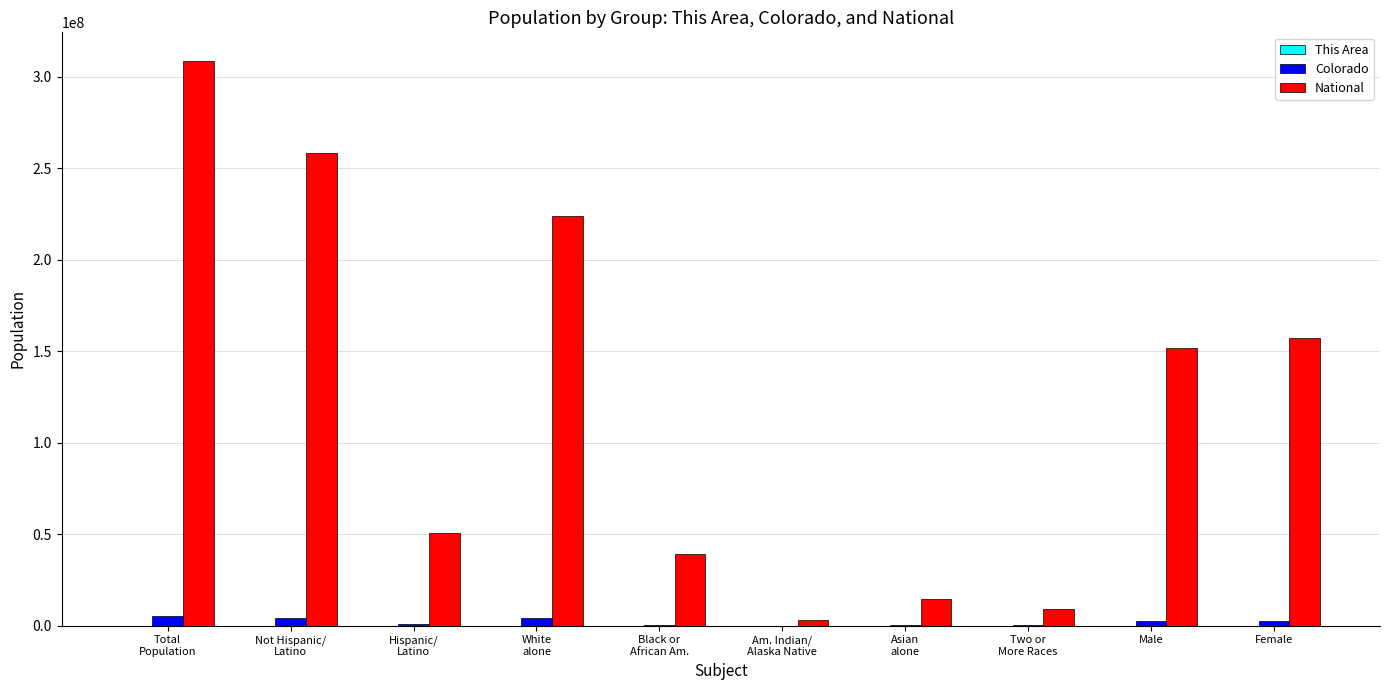

What is the greatest value displayed?

308745538